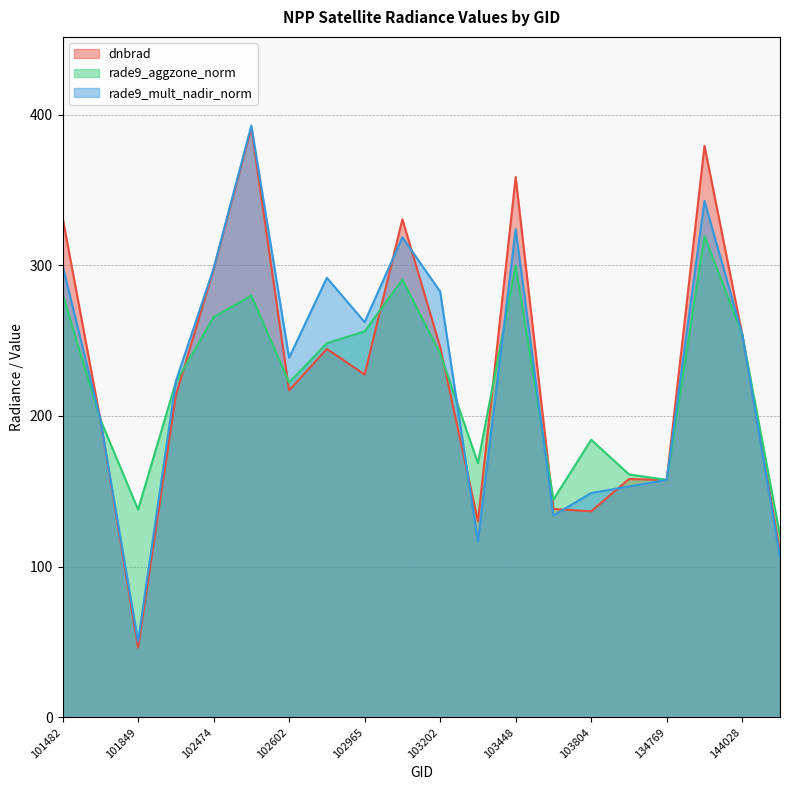

Where is the first local minimum for rade9_mult_nadir_norm?

101849